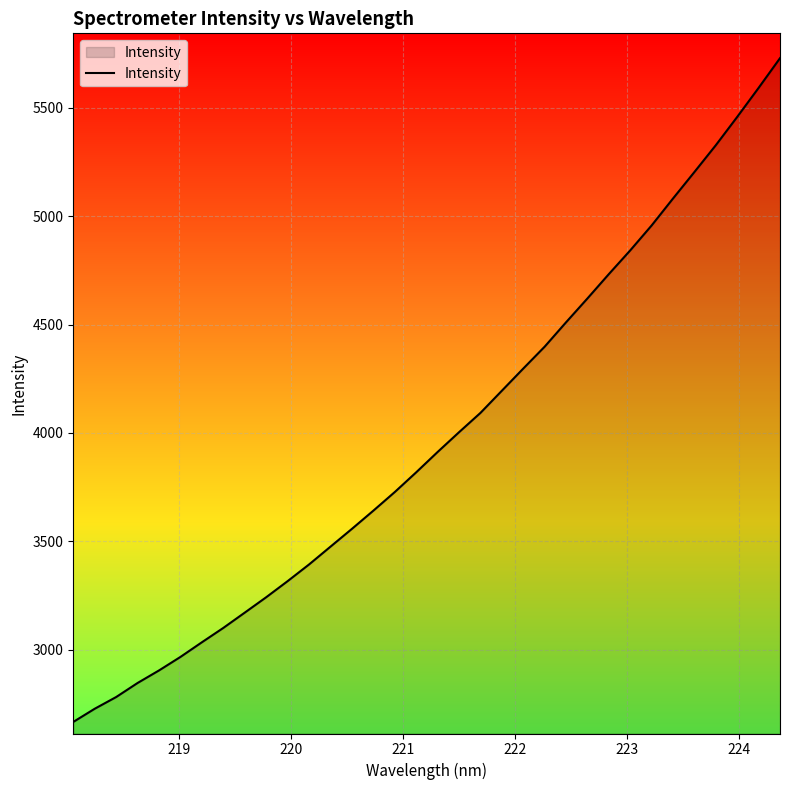

What is the greatest value displayed?

5728.7